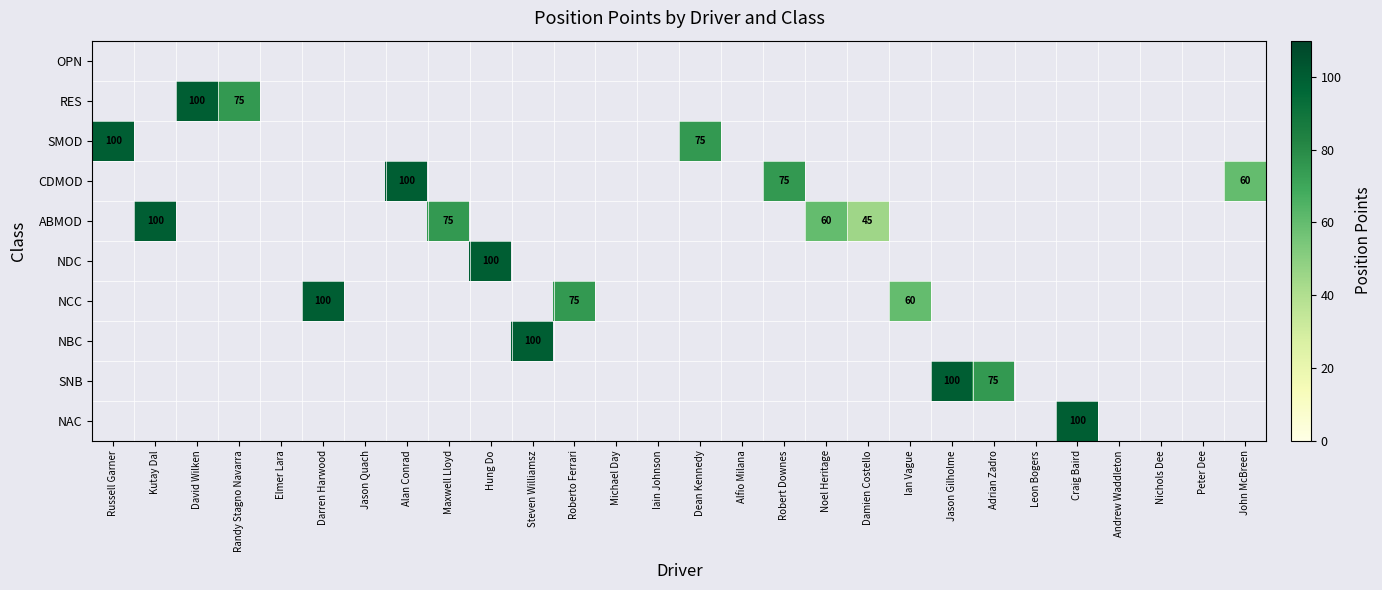

What is the difference between the ABMOD values at Kutay Dal and Maxwell Lloyd?

25